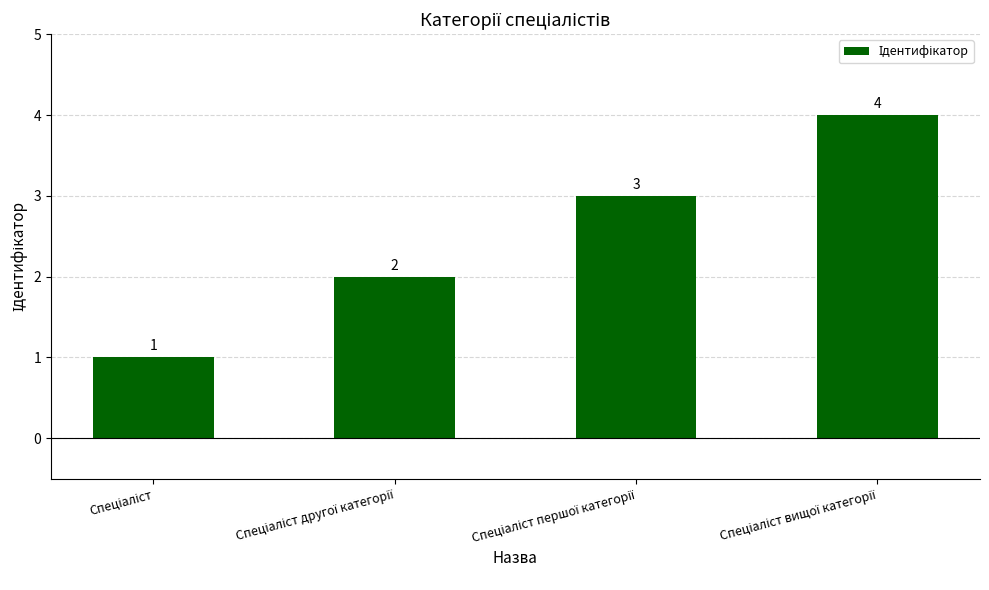

How many values are between 2 and 4?

3